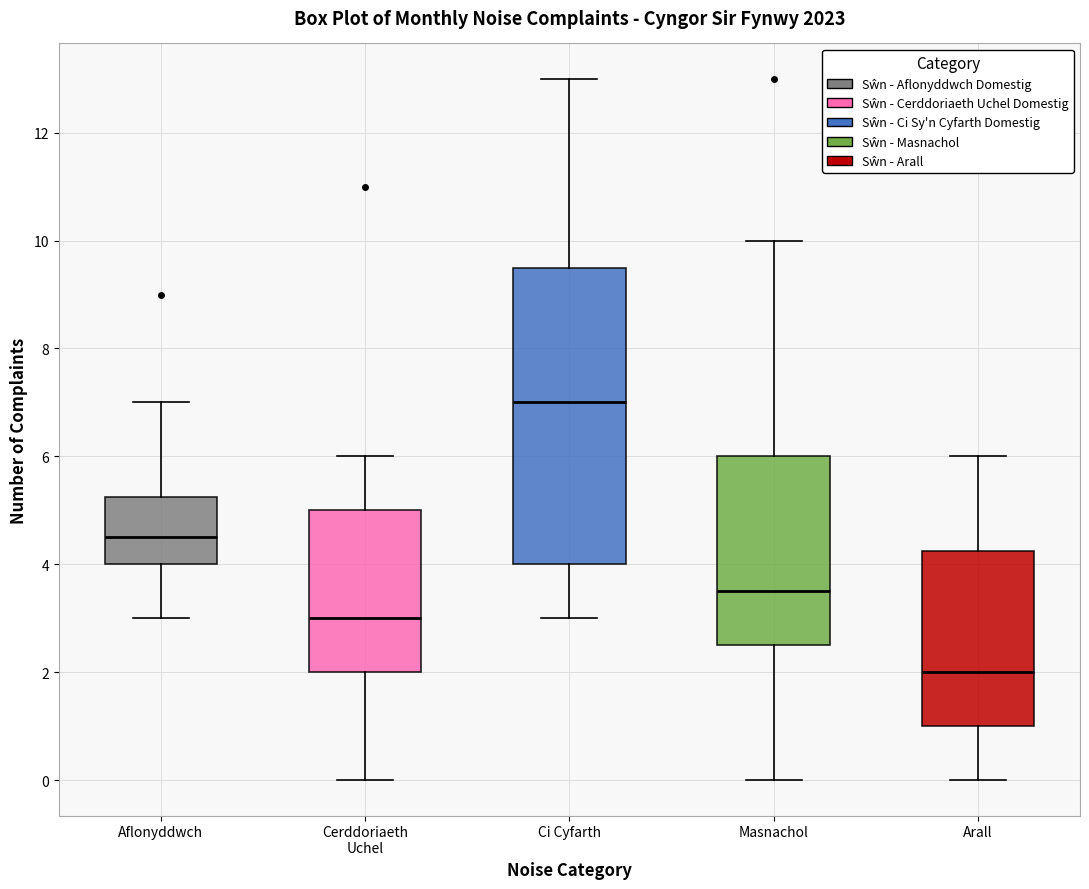

Where does the lower whisker of the box for Aflonyddwch end on the y-axis? The values are not printed on the chart, so give them approximately, as read against the axis.

3.0